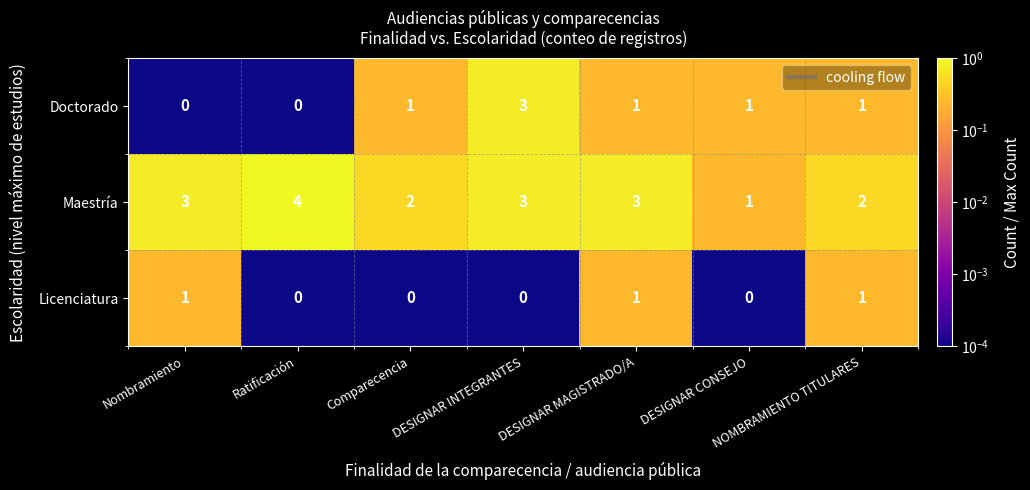

Between Ratificación and DESIGNAR INTEGRANTES, which series saw the biggest shift?

Doctorado